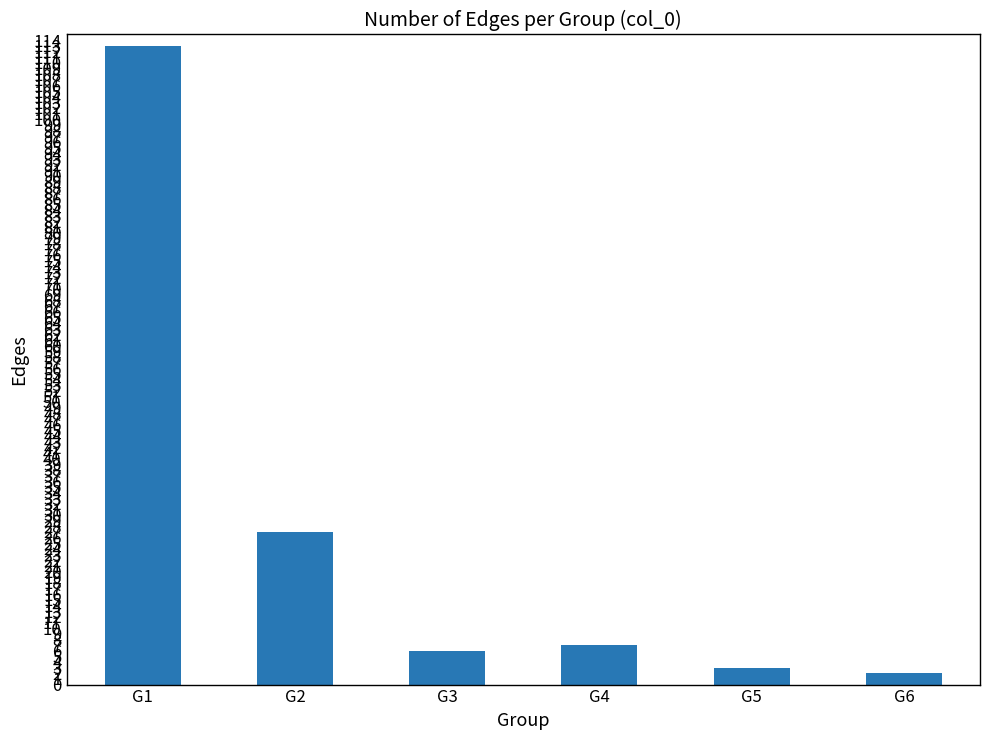

The value at G2 is 27. True or false?

True